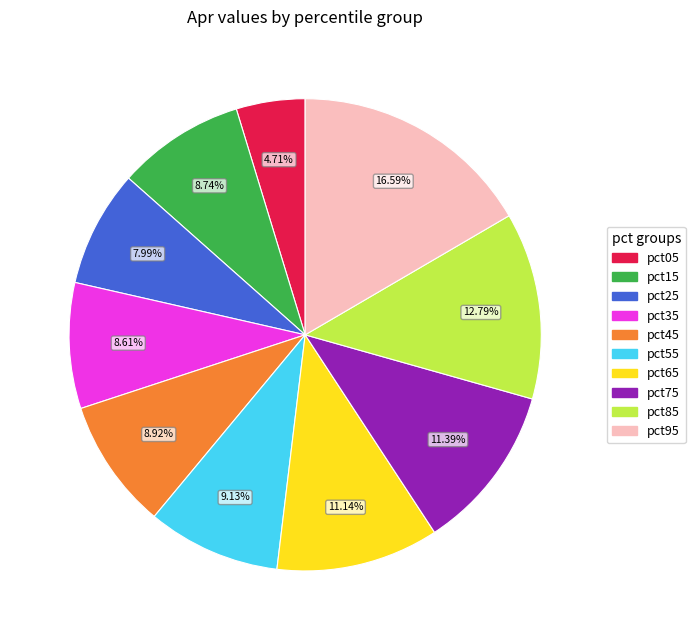

To the nearest percent, what is the combined percentage of pct05 and pct95?

21%